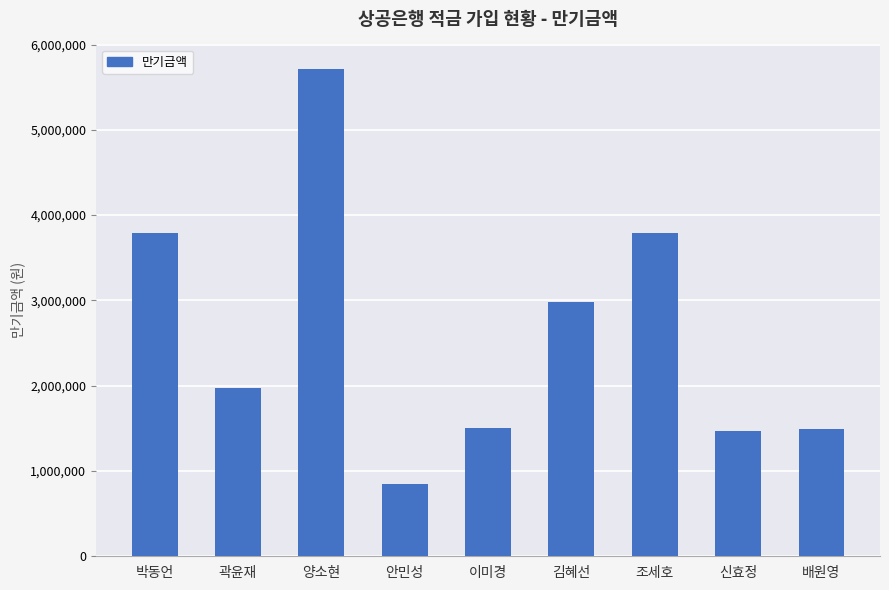

What value does the data have at 양소현?

5715000